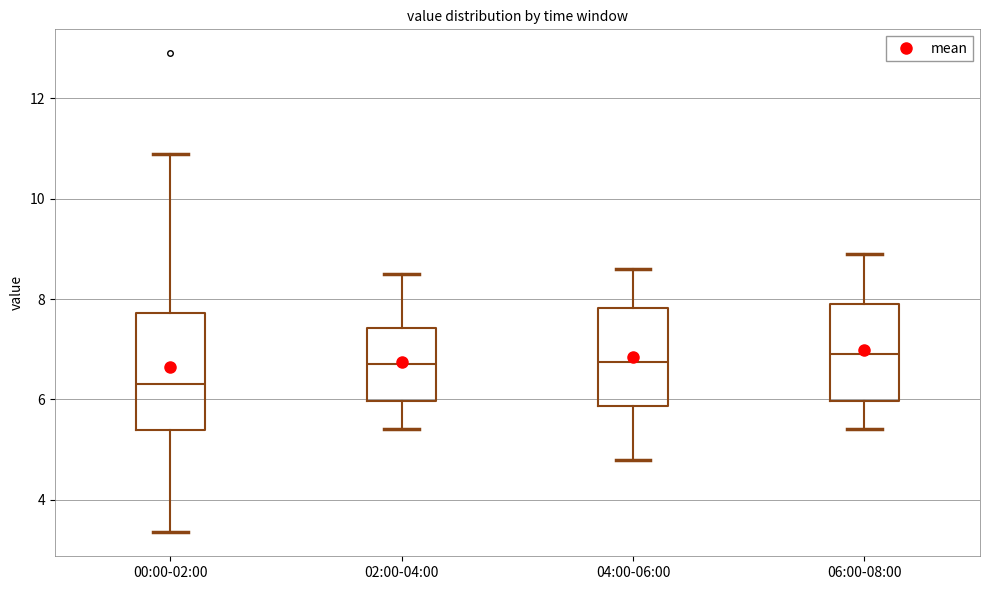

Comparing the boxes themselves (not the whiskers), which one is the tallest?

00:00-02:00